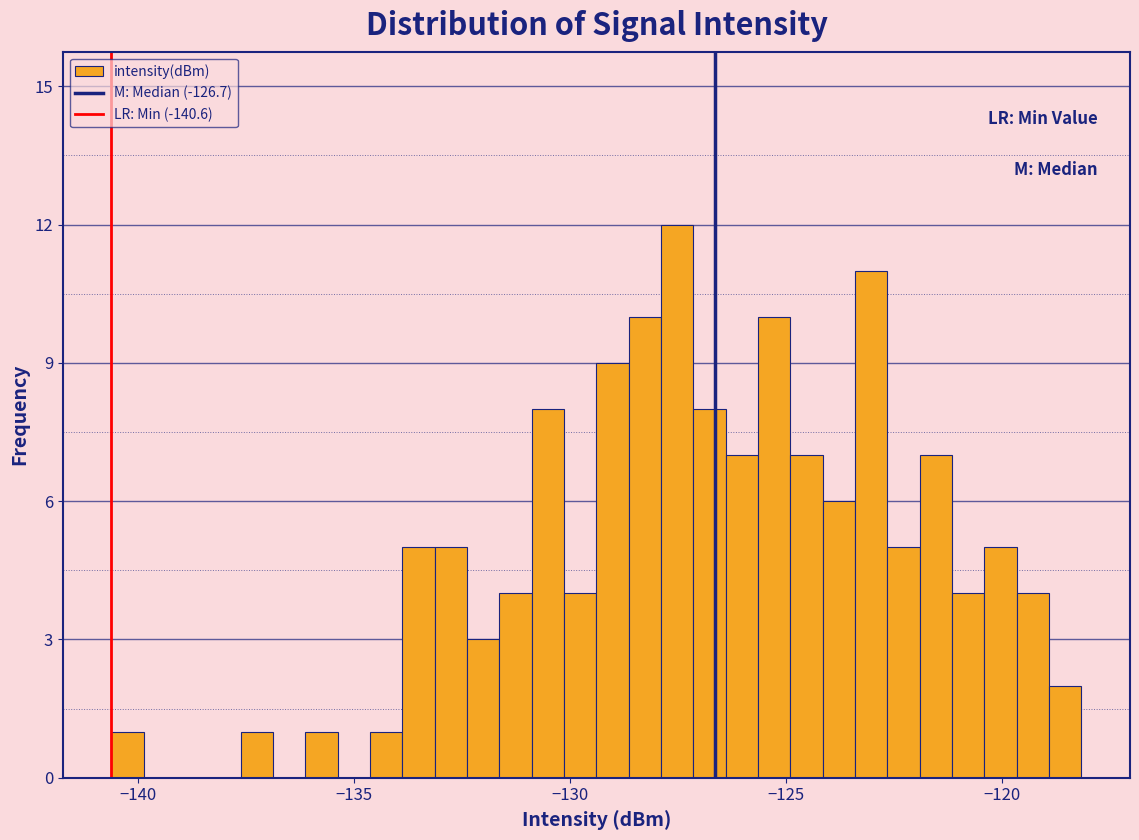

Read against the x-axis, roughly where is the centre of the tallest bar?

-127.5